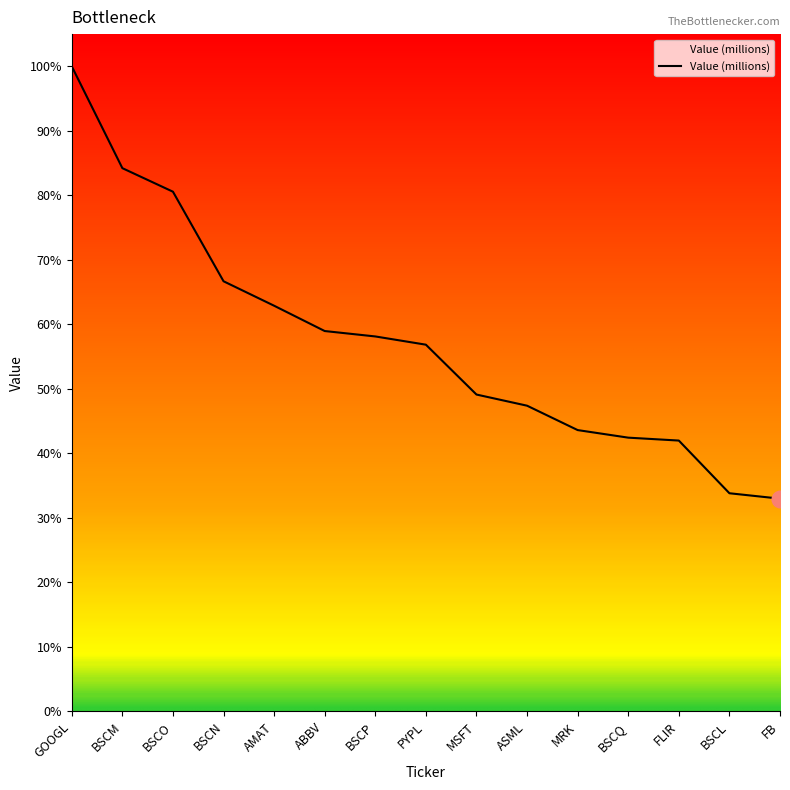

What is the ratio of the value at BSCL to the value at ABBV?

0.6